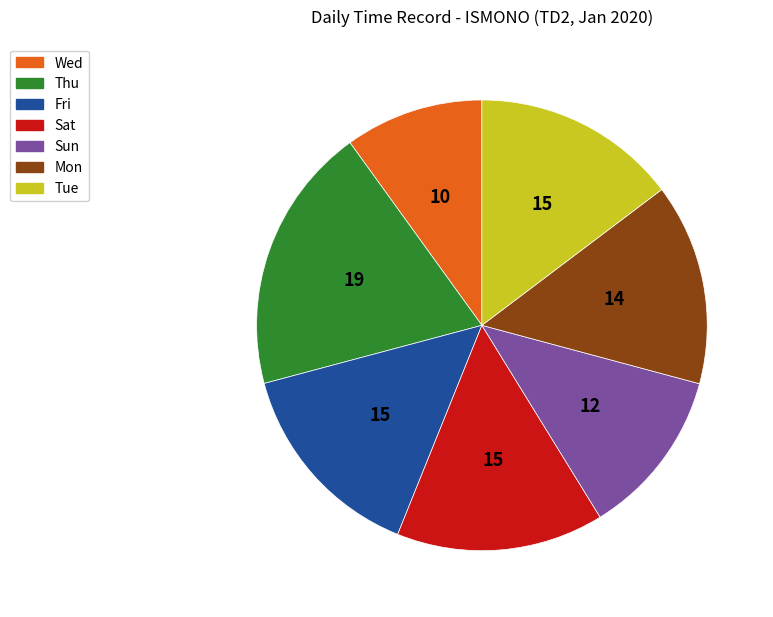

Is there any slice that represents more than half of the pie?

No